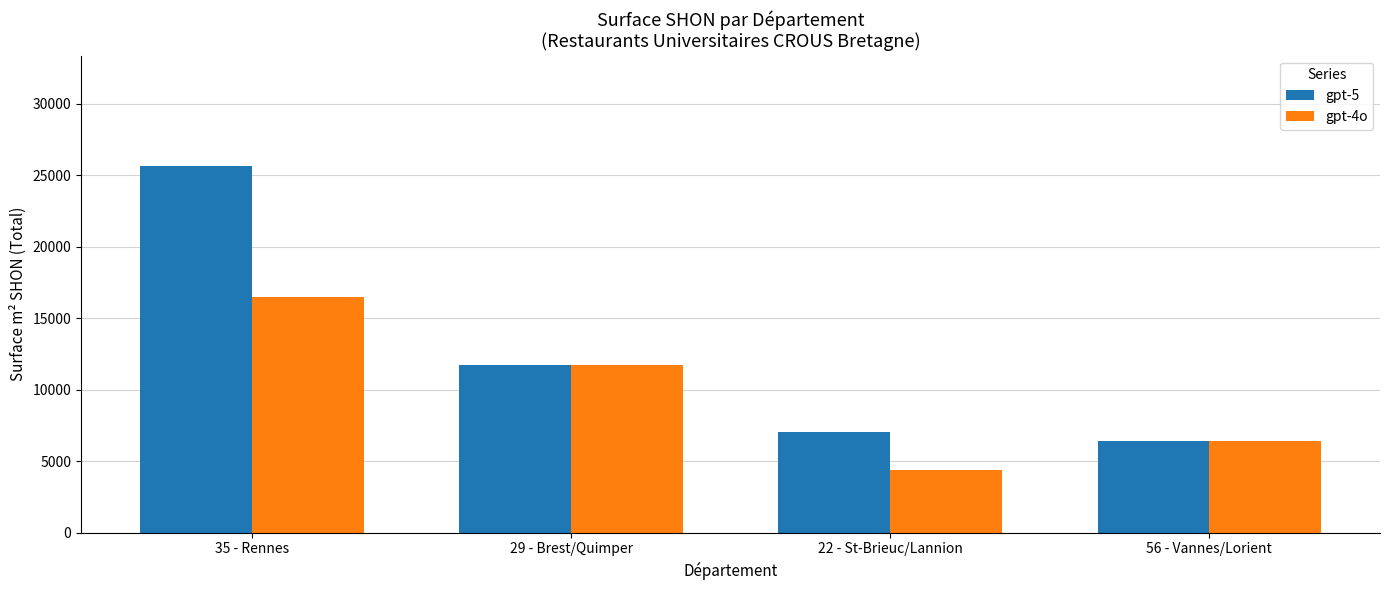

What is the sum of all gpt-4o values?

38936